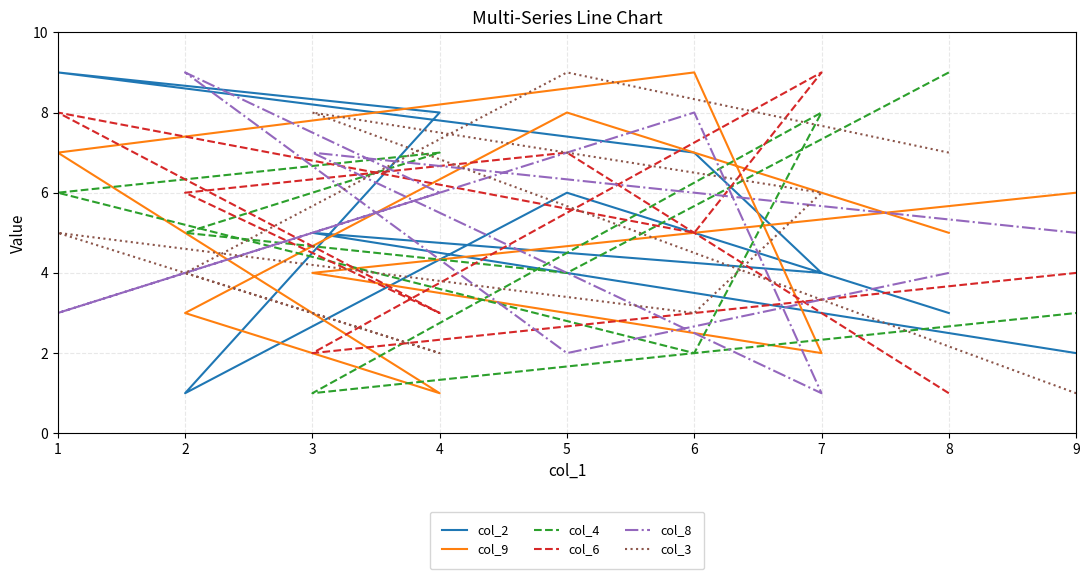

At which category does col_3 reach its first local peak?

5